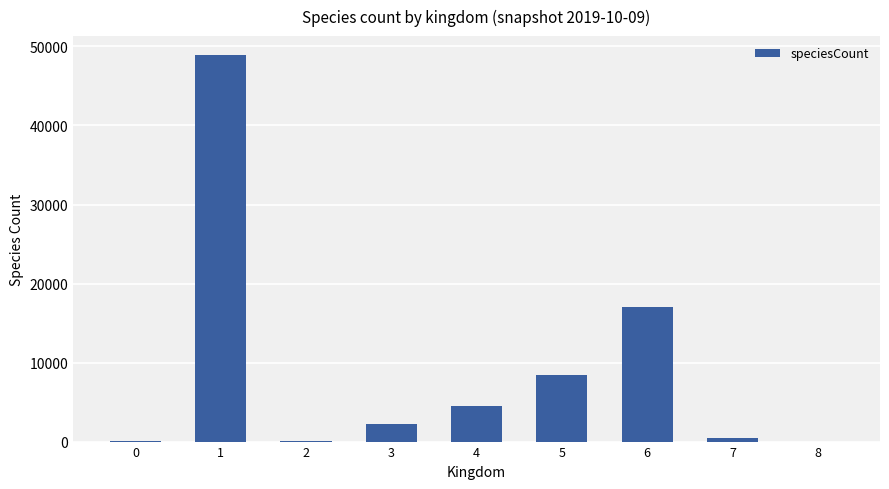

What is the sum of all values?

81681